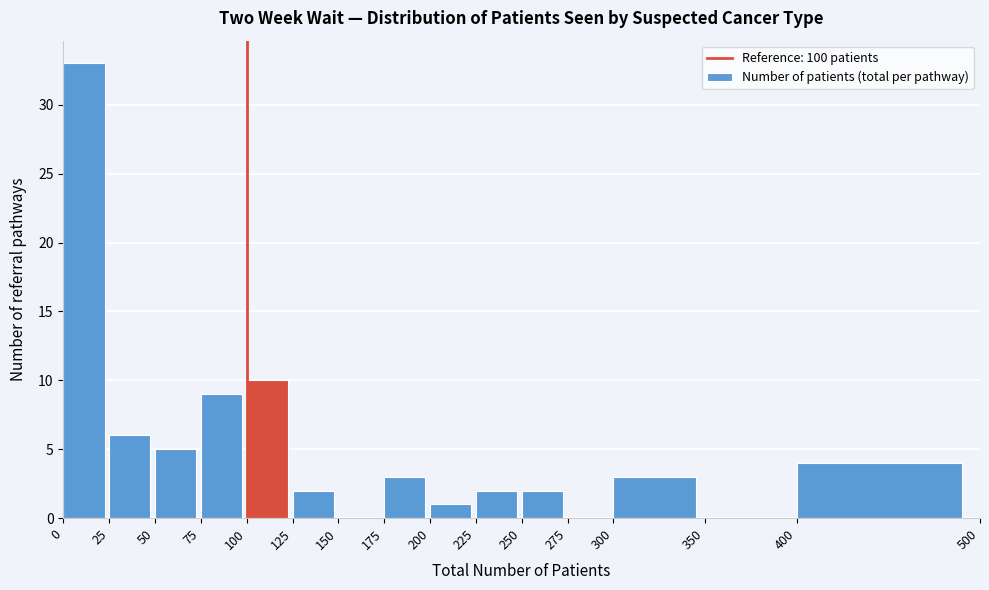

Reading left to right, transcribe this chart: for each bar, give the range it covers on the x-axis and its height. The values are not printed on the chart, so give them approximately, as read against the axis.

0 to 25: 33
25 to 50: 6
50 to 75: 5
75 to 100: 9
100 to 125: 10
125 to 150: 2
150 to 175: 0
175 to 200: 3
200 to 225: 1
225 to 250: 2
250 to 275: 2
275 to 300: 0
300 to 350: 3
350 to 400: 0
400 to 500: 4